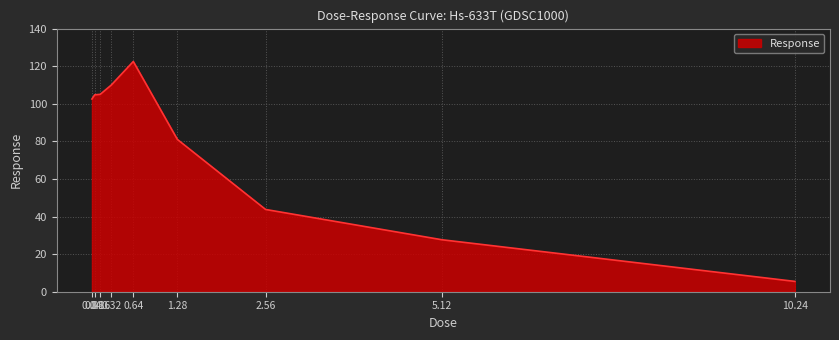

What is the greatest value displayed?

122.5